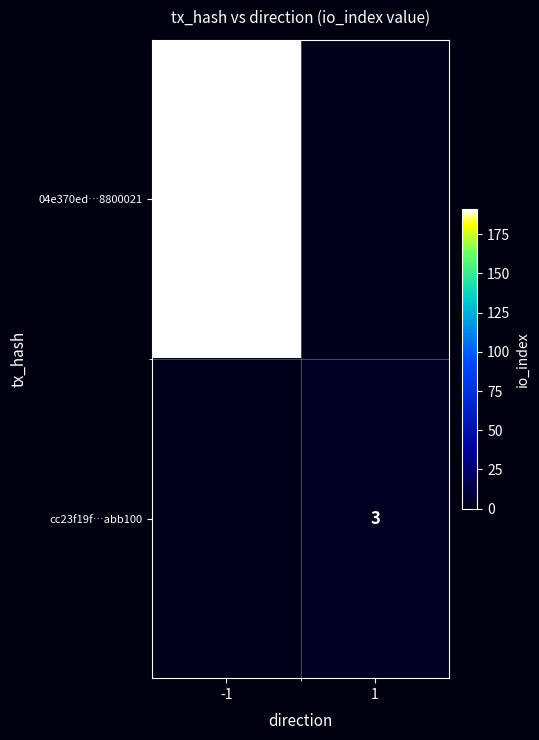

Which has a higher value, 1 or -1?

-1